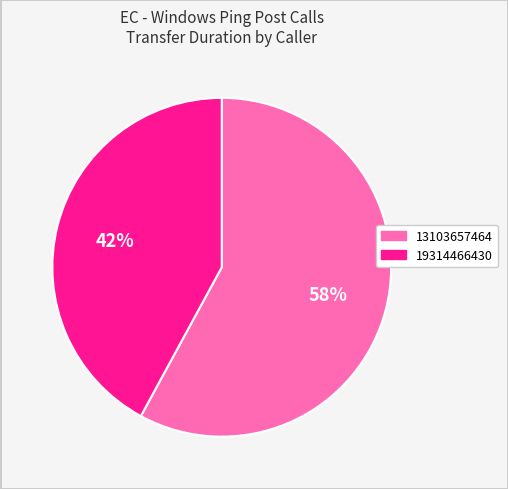

How many slices are in this pie chart?

2